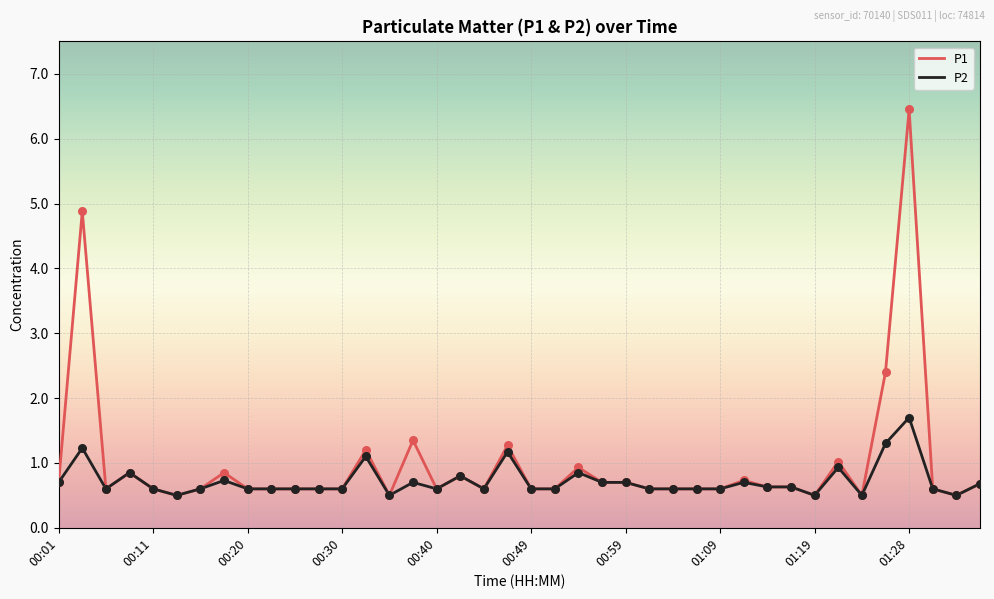

List the series in order of their peak value, highest first.

P1, P2